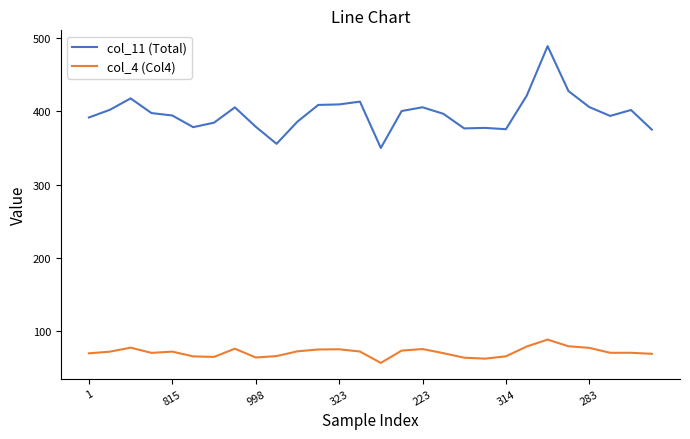

At how many categories does at least one series exceed 218?

28